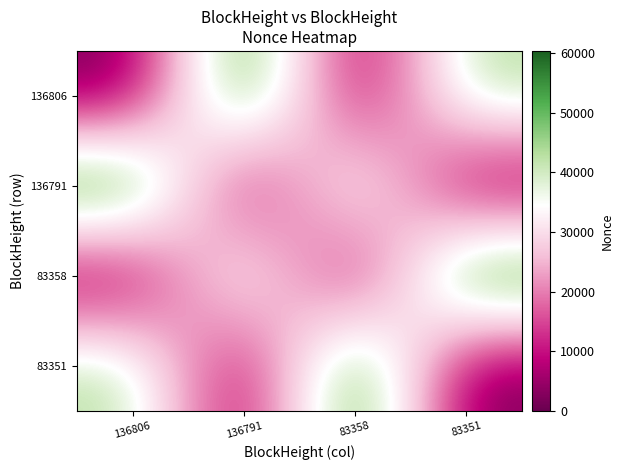

Count the number of data series in this chart.

4